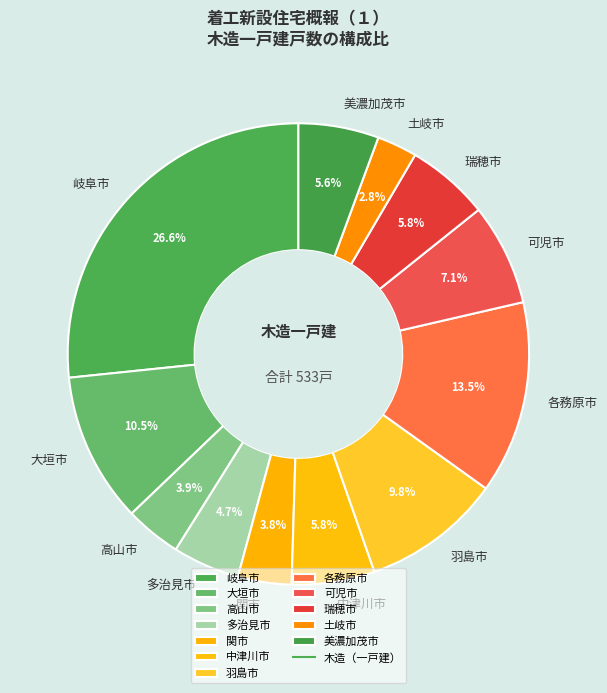

Which category has the biggest portion of the pie?

岐阜市